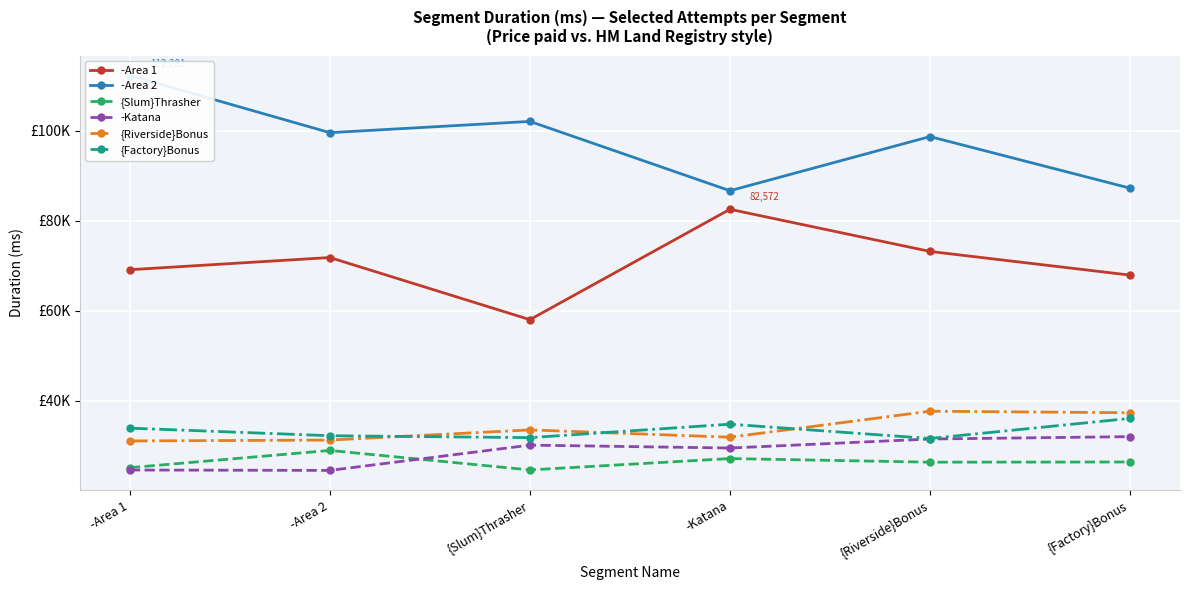

True or false: {Riverside}Bonus and {Factory}Bonus cross at least once.

True